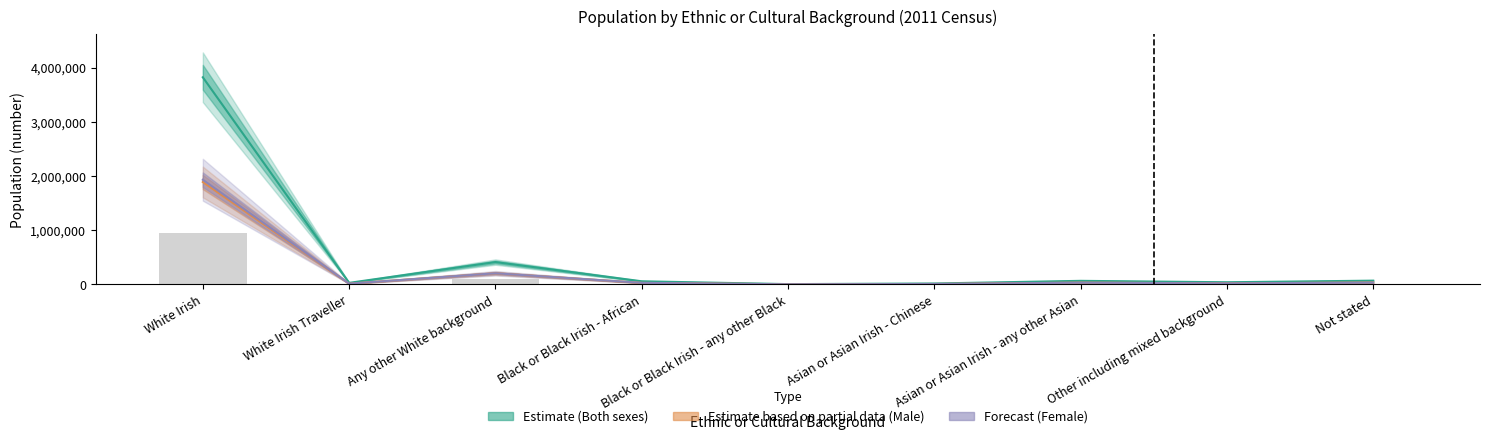

What is the difference between the second highest and second lowest values in the Both sexes series?

395143